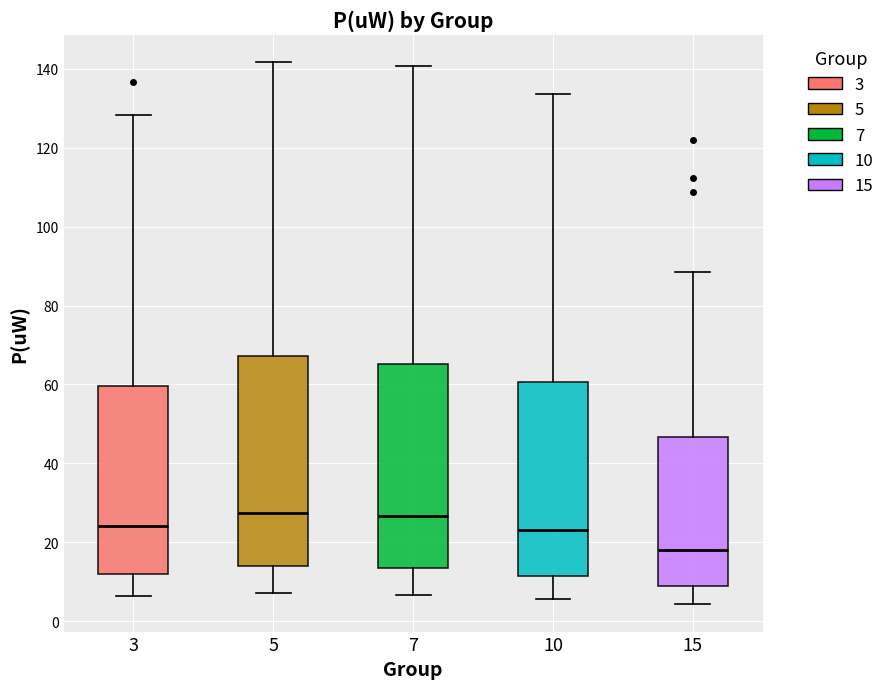

Reading left to right, transcribe this box plot: for each box, give where its median line is, the range the box spans, and where its two whiskers end, as read against the y-axis. The values are not printed on the chart, so give them approximately, as read against the axis.

3: median 24, box 12 to 60, whiskers 6 to 128
5: median 28, box 14 to 68, whiskers 8 to 142
7: median 26, box 14 to 66, whiskers 6 to 140
10: median 24, box 12 to 60, whiskers 6 to 134
15: median 18, box 8 to 46, whiskers 4 to 88